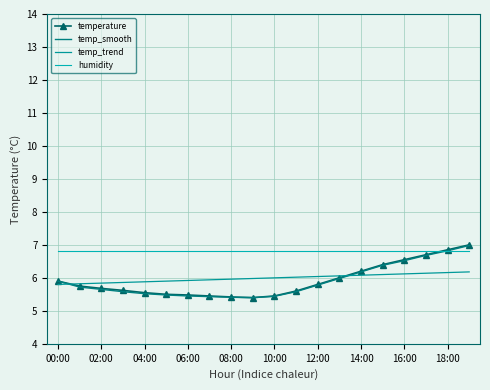

Which series has the largest total across all categories?

humidity